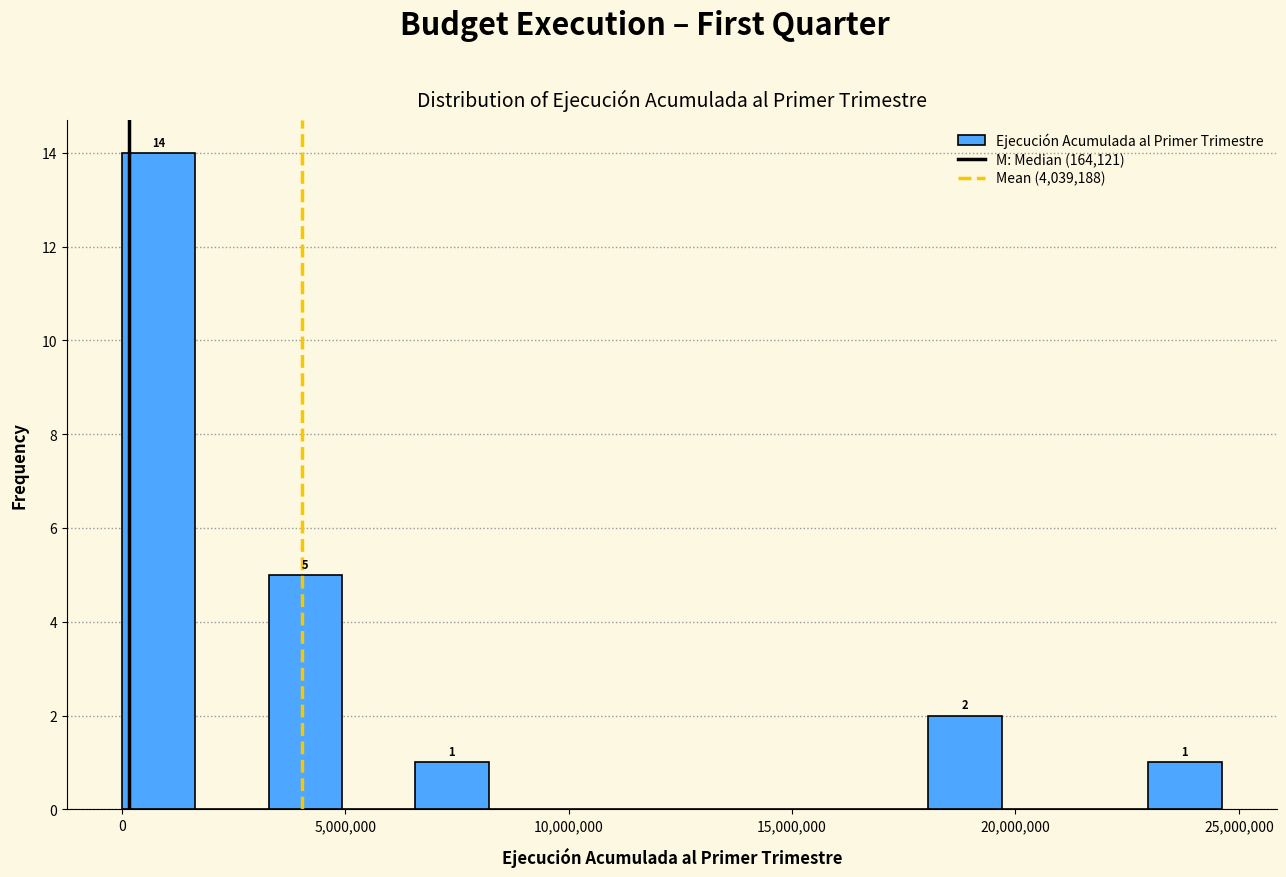

Around what value on the x-axis is the tallest bar? Give the approximate position of its centre, as read against the axis.

1000000